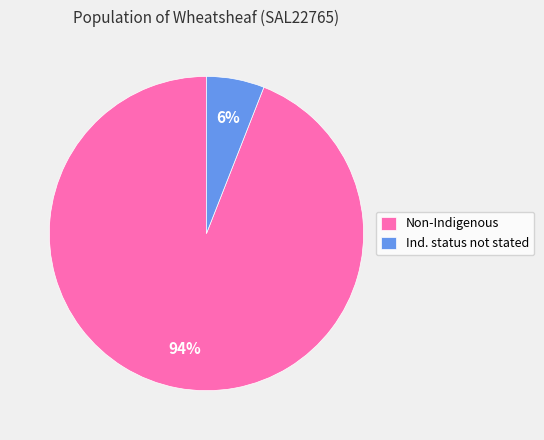

Which category has the smallest portion of the pie?

Ind. status not stated